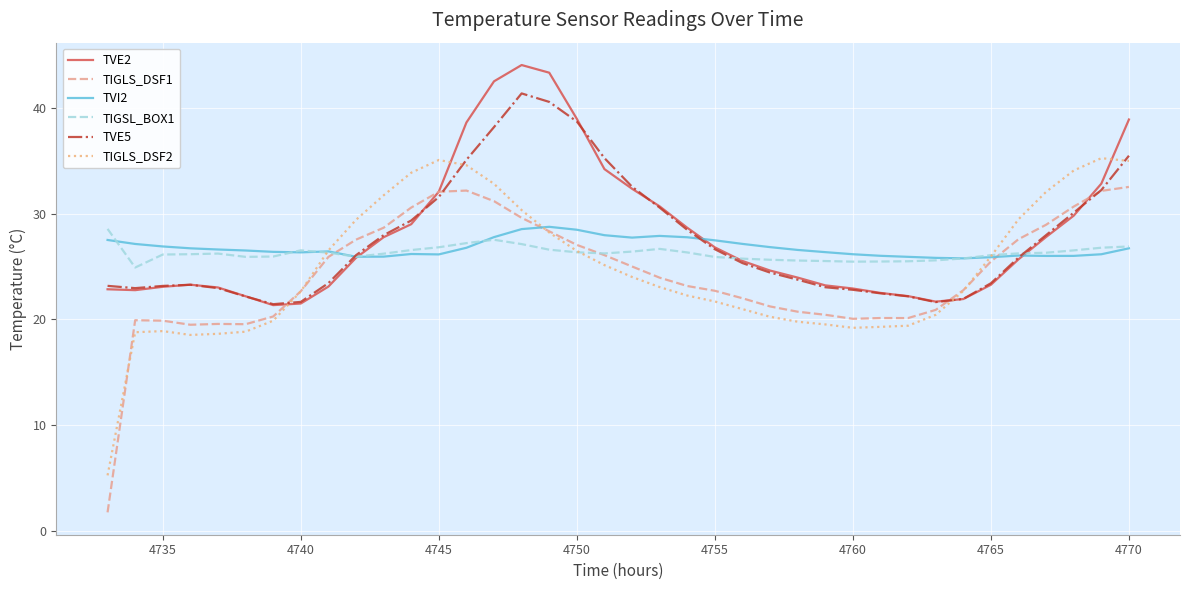

How many intersections are there between TIGLS_DSF2 and TIGSL_BOX1?

3